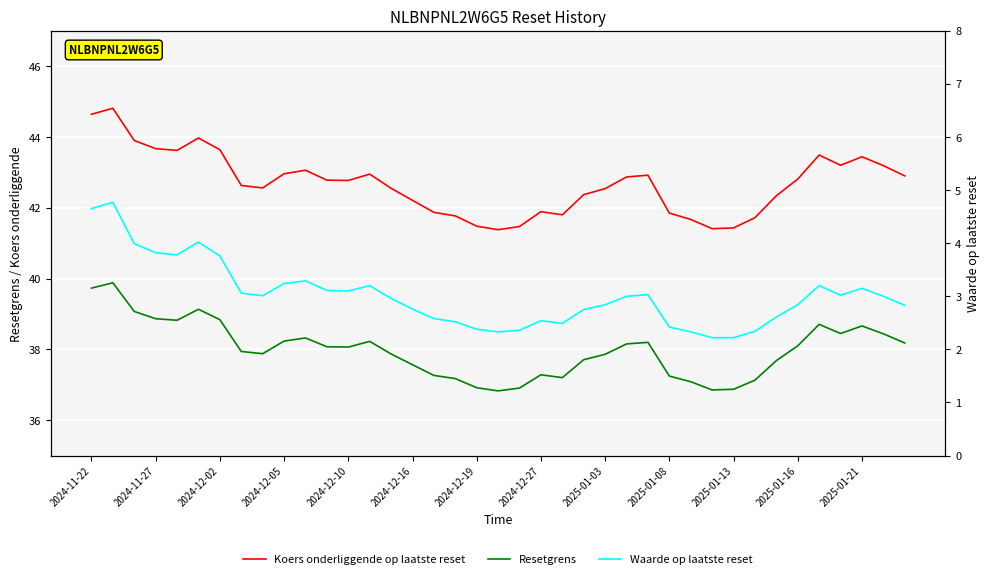

What are all the series names shown in the legend?

Koers onderliggende op laatste reset, Resetgrens, Waarde op laatste reset